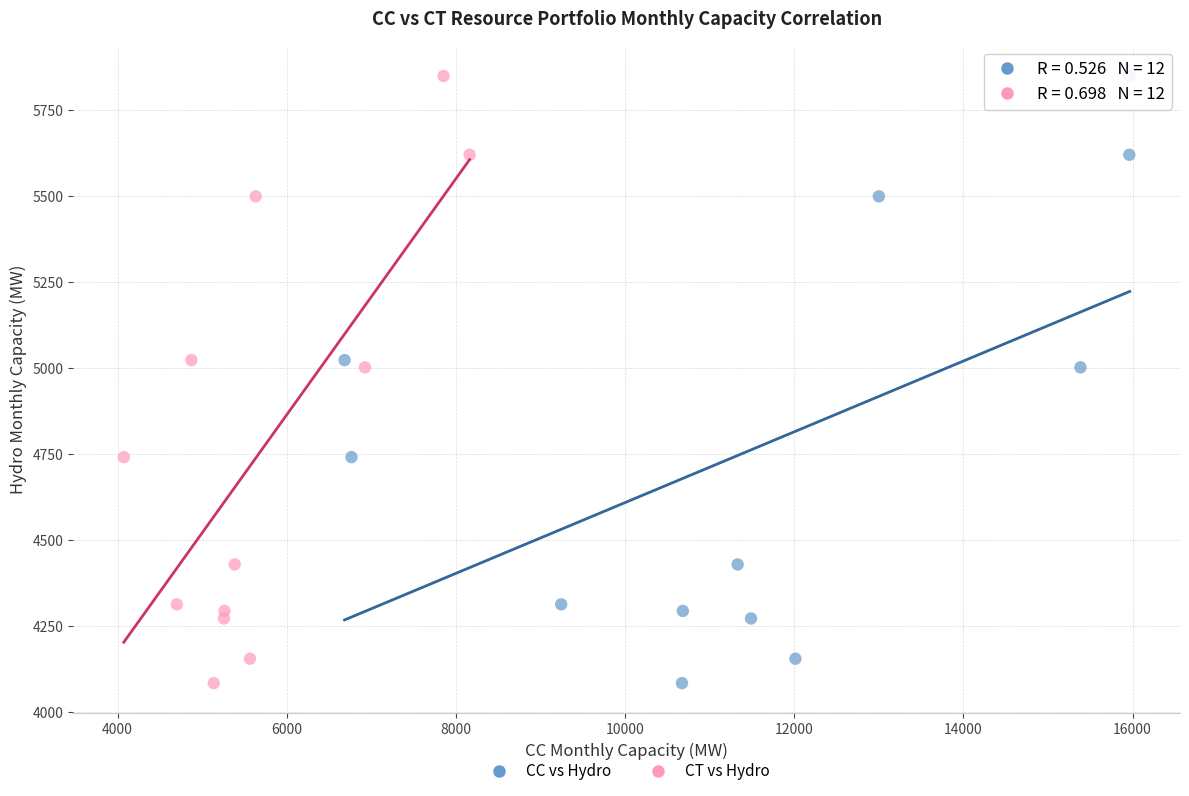

What are all the series names shown in the legend?

CC vs Hydro, CT vs Hydro